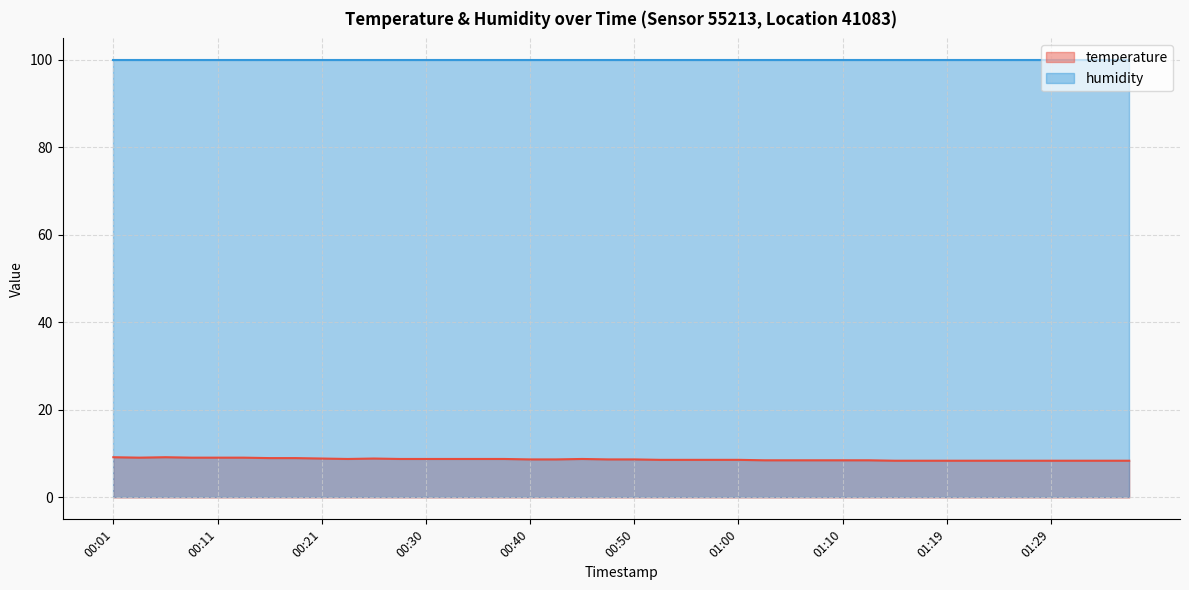

Does the chart display data point markers on the line(s)?

No